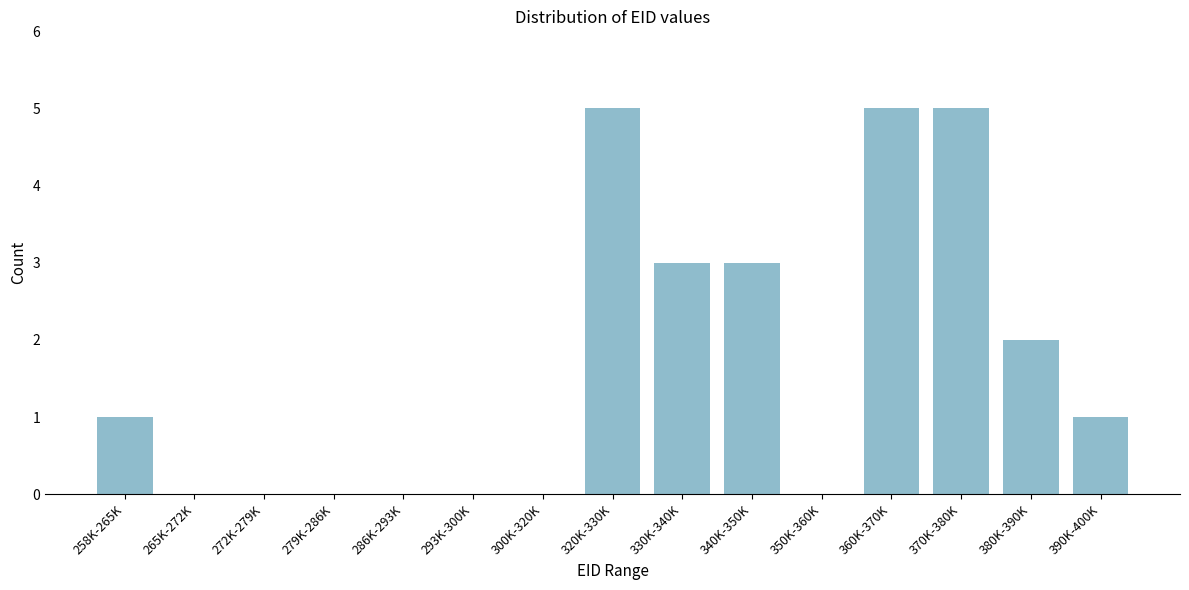

Reading left to right, extract all data points from this chart.

258K-265K=1	265K-272K=0	272K-279K=0	279K-286K=0	286K-293K=0	293K-300K=0	300K-320K=0	320K-330K=5	330K-340K=3	340K-350K=3	350K-360K=0	360K-370K=5	370K-380K=5	380K-390K=2	390K-400K=1